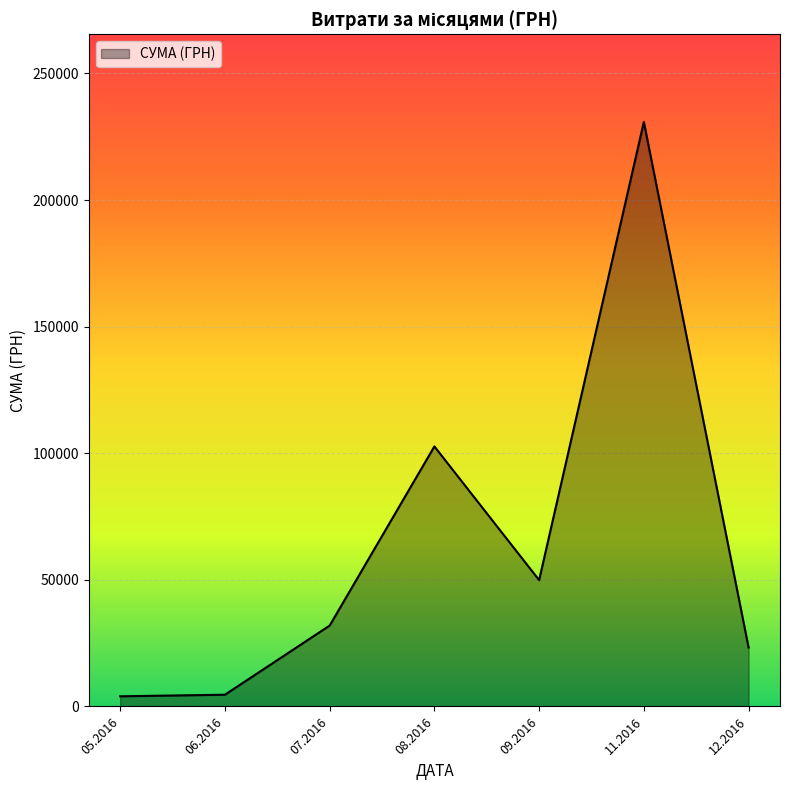

Is it true that the value at 08.2016 is 71666.9?

False